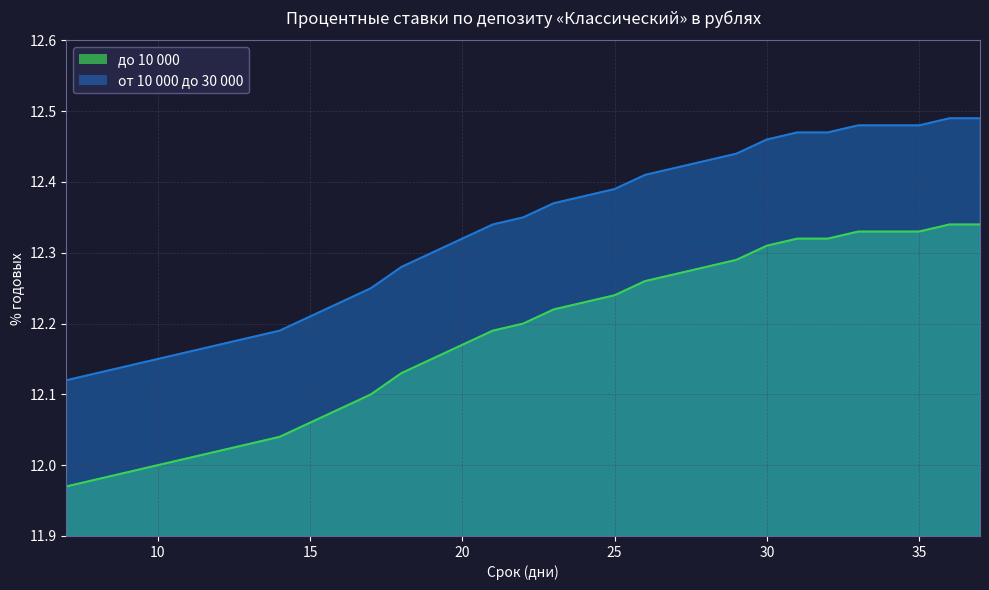

What is the spread (max minus min) of values at 18?

0.1